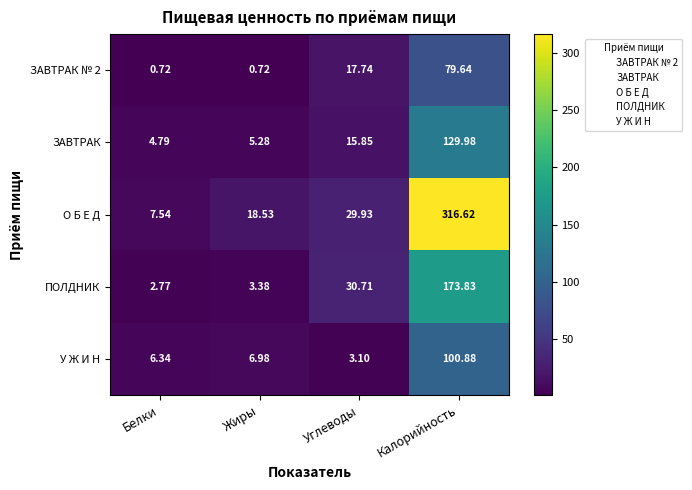

At how many categories does at least one series exceed 107?

1